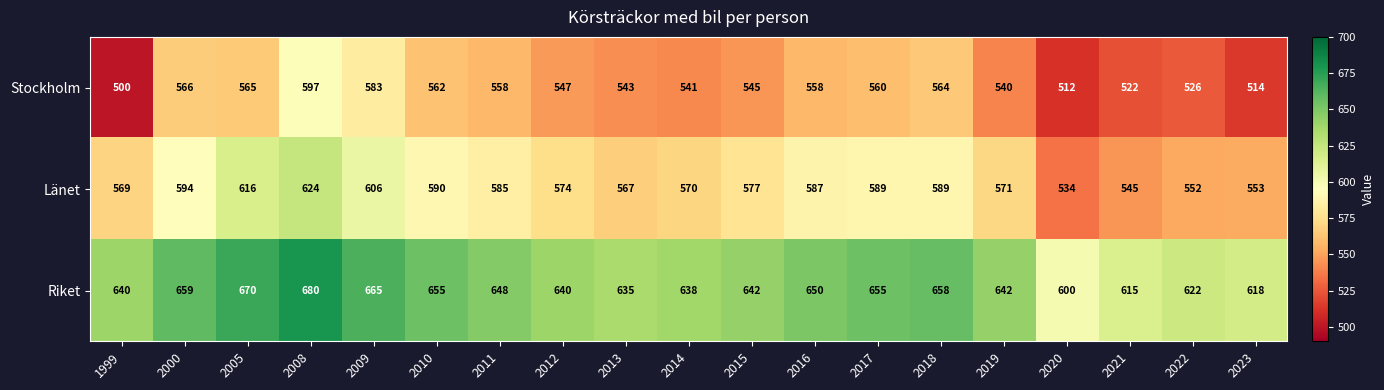

Rank the series at 2021 from lowest to highest value.

Stockholm, Länet, Riket